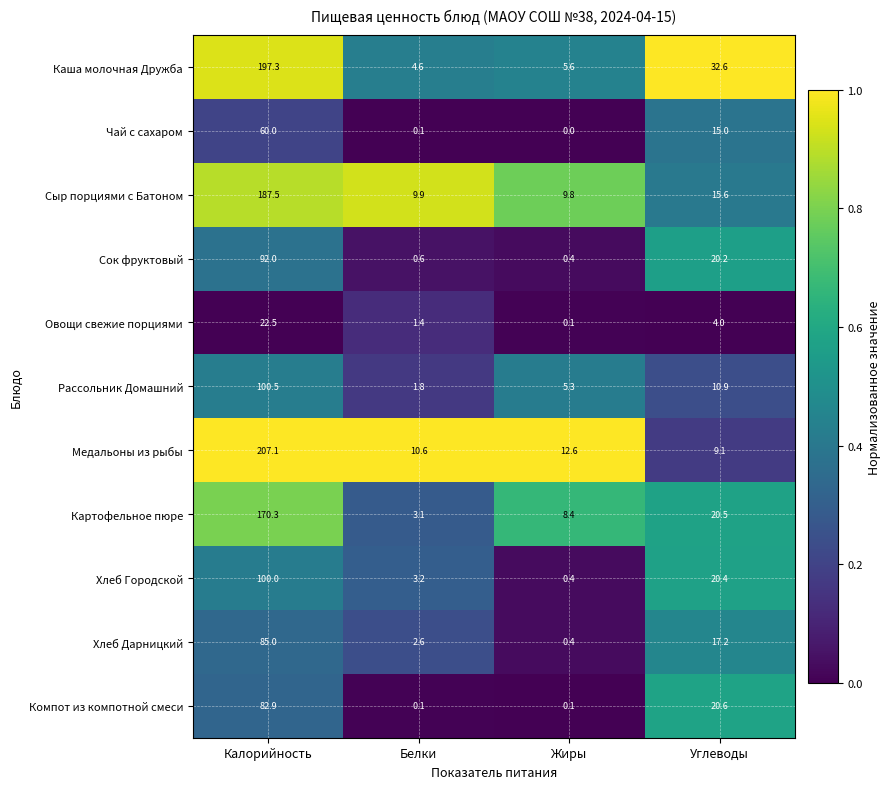

Which series has the largest total across all categories?

Каша молочная Дружба